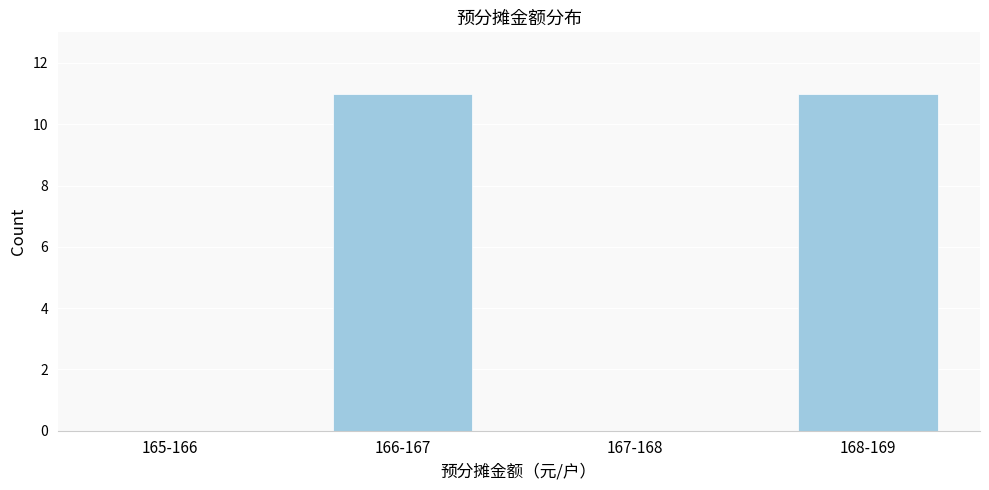

Reading left to right, extract all data points from this chart.

165-166=0	166-167=11	167-168=0	168-169=11